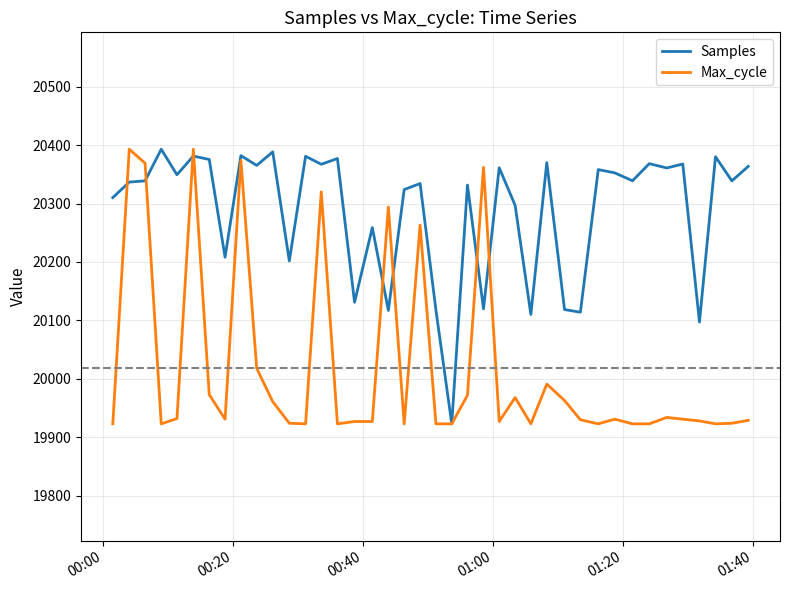

In Samples, how many points are lower than both neighbors (excluding endpoints)?

15